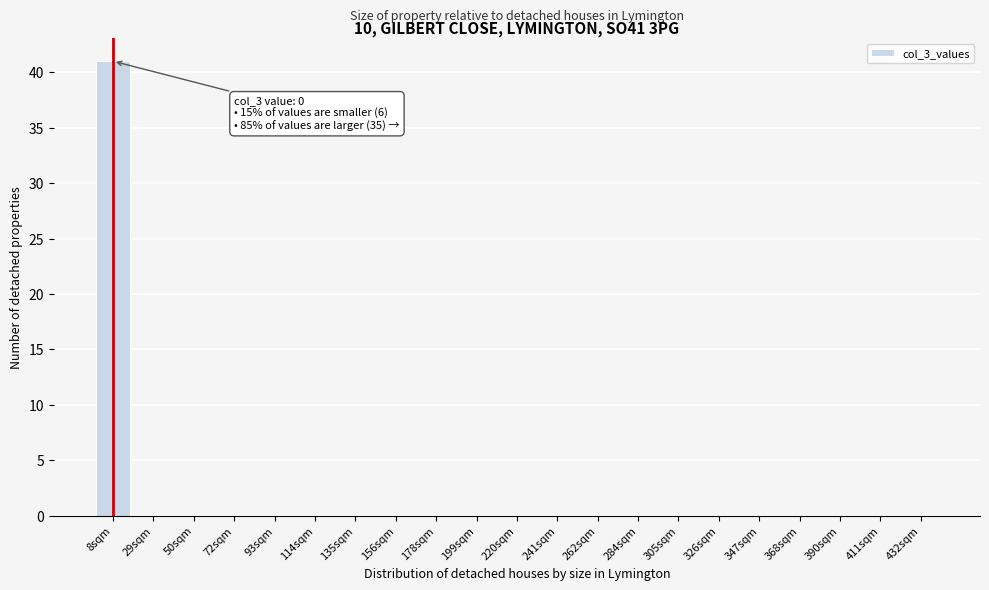

Reading left to right, transcribe all the data shown in this chart.

8sqm=41	29sqm=0	50sqm=0	72sqm=0	93sqm=0	114sqm=0	135sqm=0	156sqm=0	178sqm=0	199sqm=0	220sqm=0	241sqm=0	262sqm=0	284sqm=0	305sqm=0	326sqm=0	347sqm=0	368sqm=0	390sqm=0	411sqm=0	432sqm=0